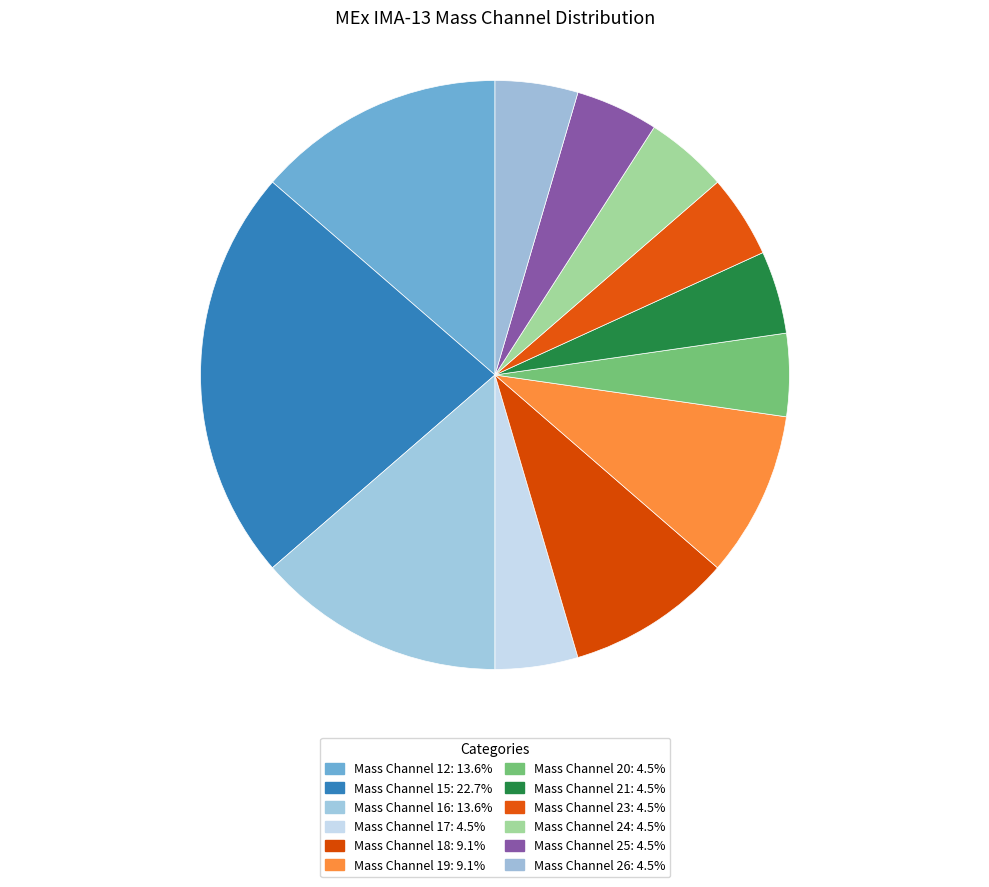

Count the number of slices in the pie.

12